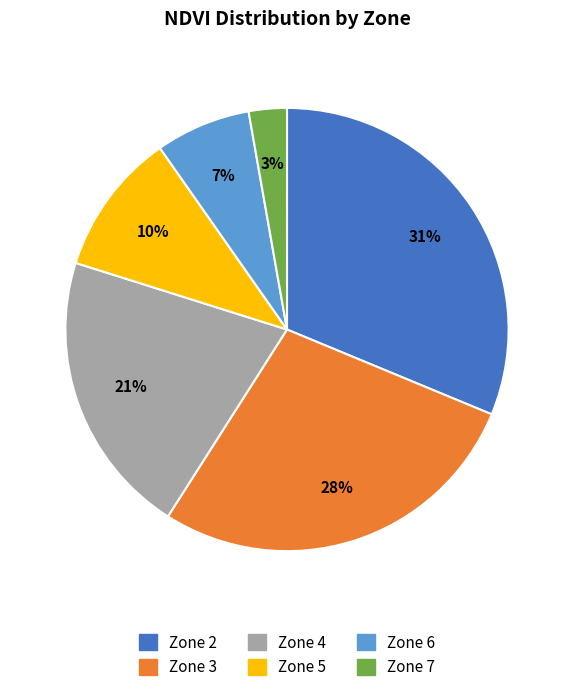

True or false: Zone 7 accounts for 3% of the total.

True